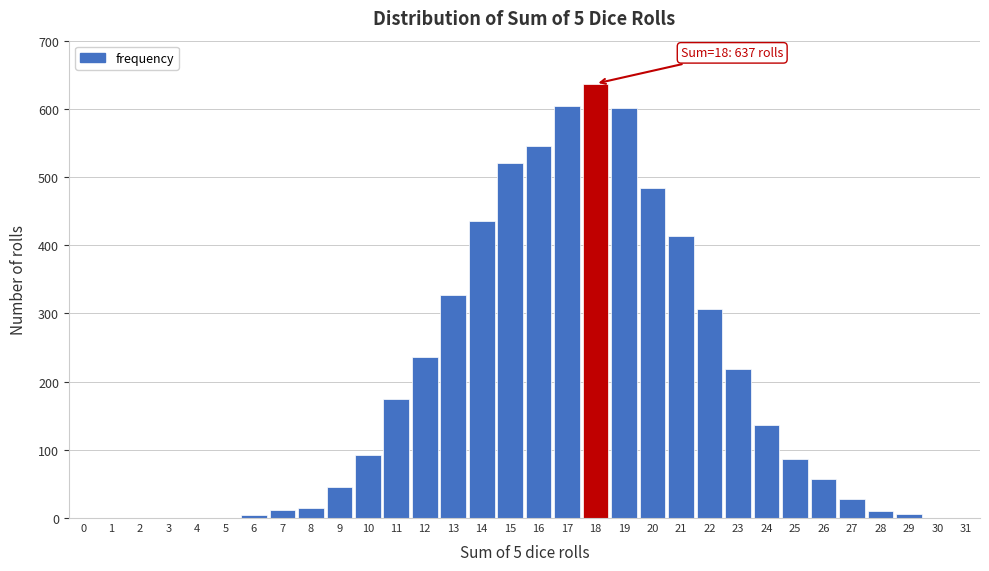

The chart shows a value of 369 at 23. True or false?

False